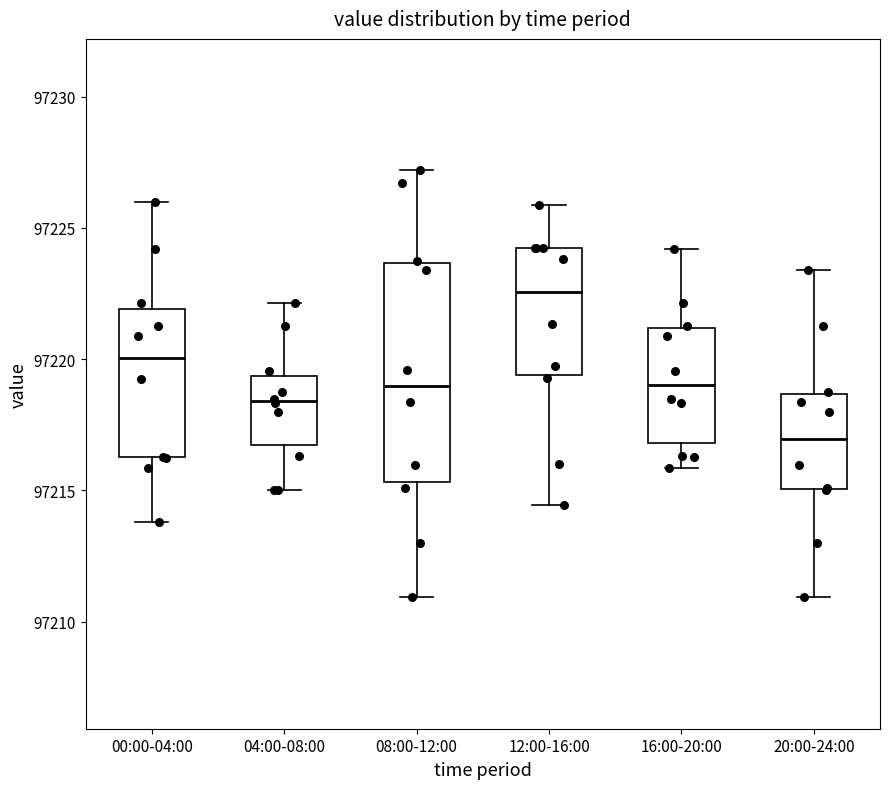

Where does the lower whisker of the box for 16:00-20:00 end on the y-axis? The values are not printed on the chart, so give them approximately, as read against the axis.

97216.0